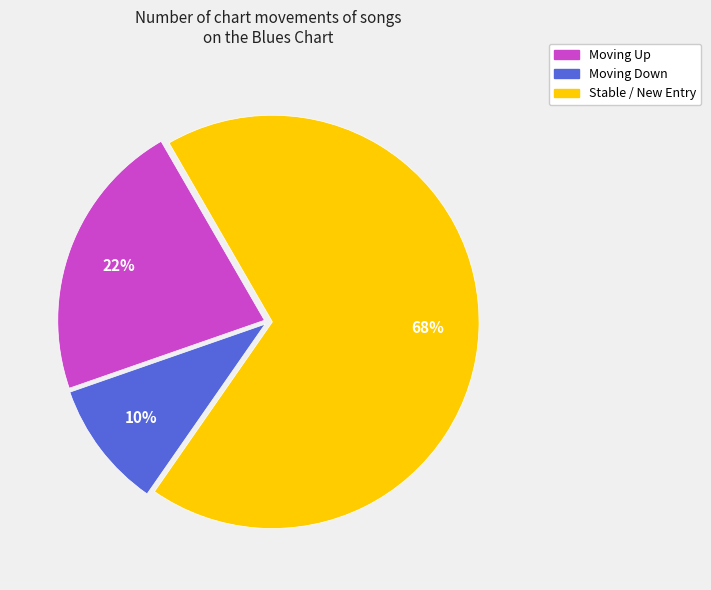

Is there any slice that represents more than half of the pie?

Yes